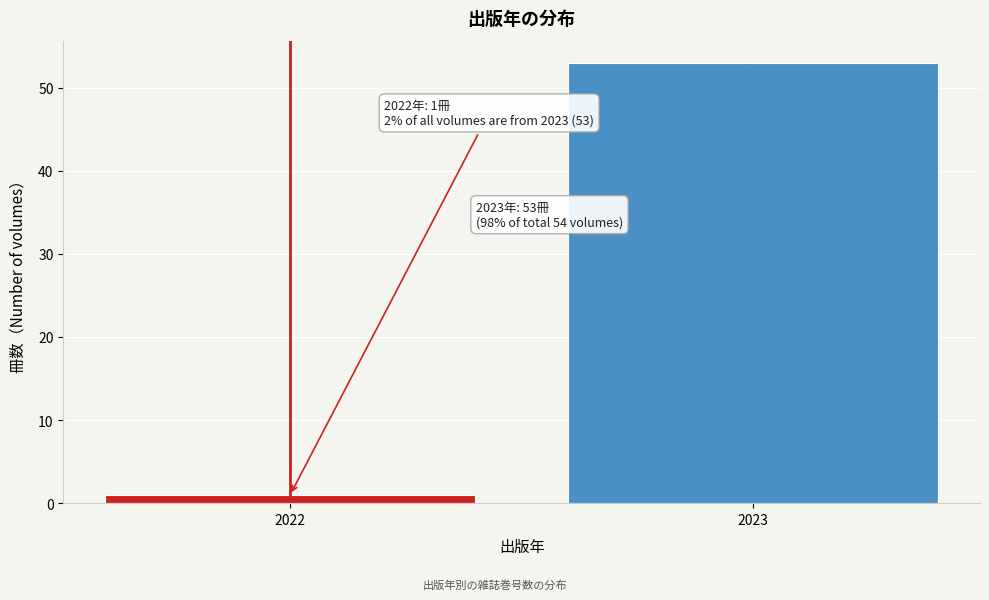

Reading right to left, what are all the values shown in this chart?

2023=53	2022=1